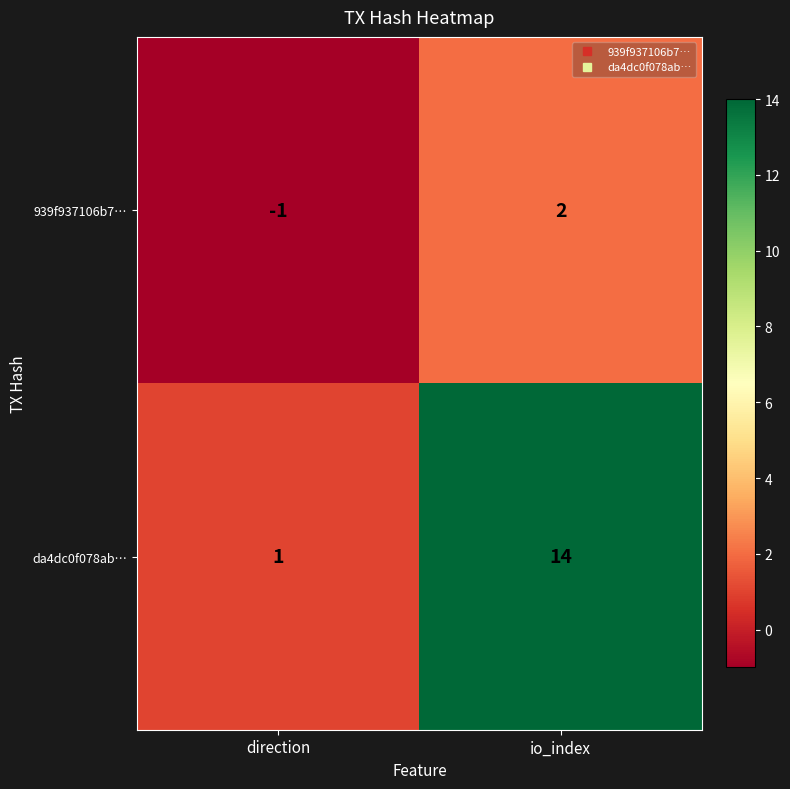

Is the value of 939f937106b7… at direction greater than the value of da4dc0f078ab… at direction?

No